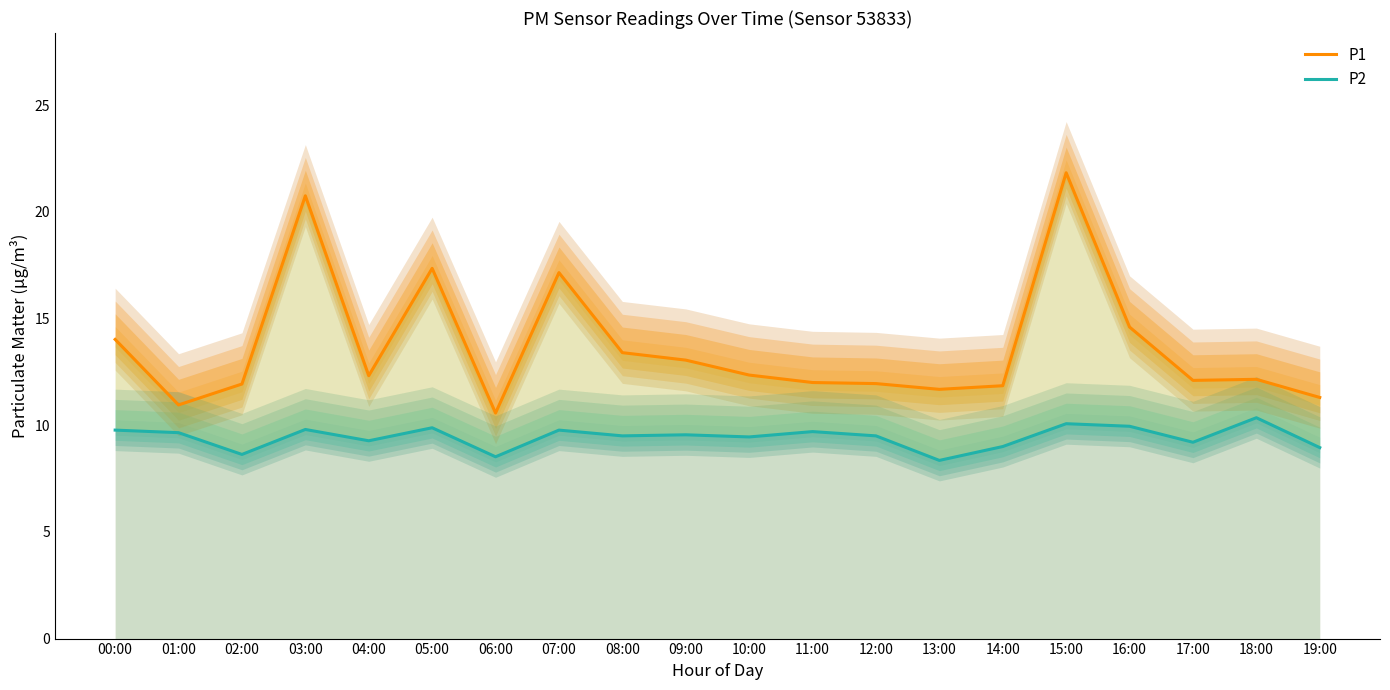

What is the label of the 14th point from the left?

13:00